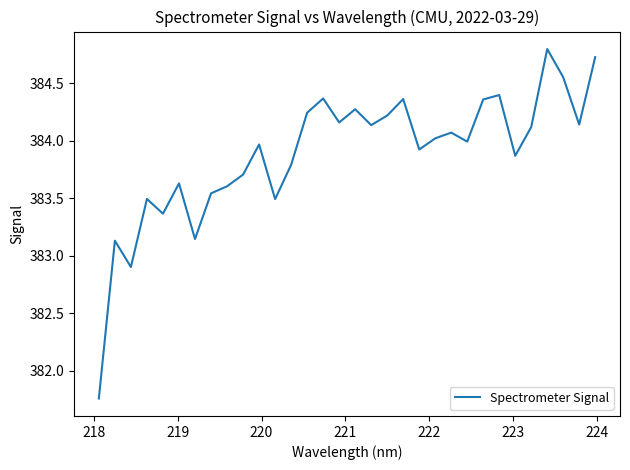

Does the chart display data point markers on the line(s)?

No